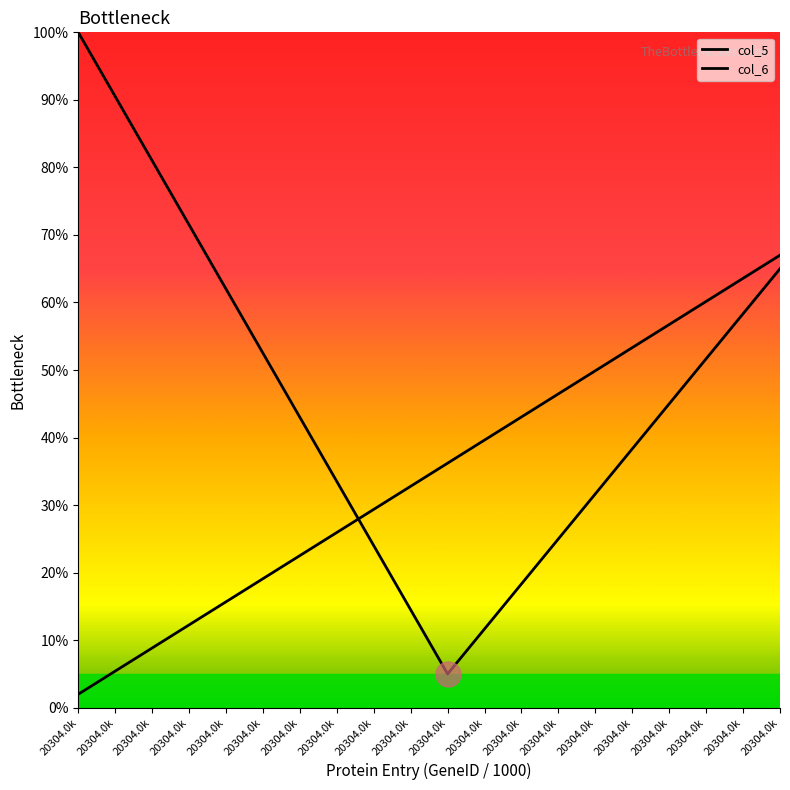

Reading right to left, extract all data points from this chart.

col_5: 20304.0k=65.0	20304.0k=58.3	20304.0k=51.7	20304.0k=45.0	20304.0k=38.3	20304.0k=31.7	20304.0k=25.0	20304.0k=18.3	20304.0k=11.7	20304.0k=5.0	20304.0k=14.5	20304.0k=24.0	20304.0k=33.5	20304.0k=43.0	20304.0k=52.5	20304.0k=62.0	20304.0k=71.5	20304.0k=81.0	20304.0k=90.5	20304.0k=100.0
col_6: 20304.0k=67.0	20304.0k=63.6	20304.0k=60.2	20304.0k=56.7	20304.0k=53.3	20304.0k=49.9	20304.0k=46.5	20304.0k=43.1	20304.0k=39.6	20304.0k=36.2	20304.0k=32.8	20304.0k=29.4	20304.0k=25.9	20304.0k=22.5	20304.0k=19.1	20304.0k=15.7	20304.0k=12.3	20304.0k=8.8	20304.0k=5.4	20304.0k=2.0